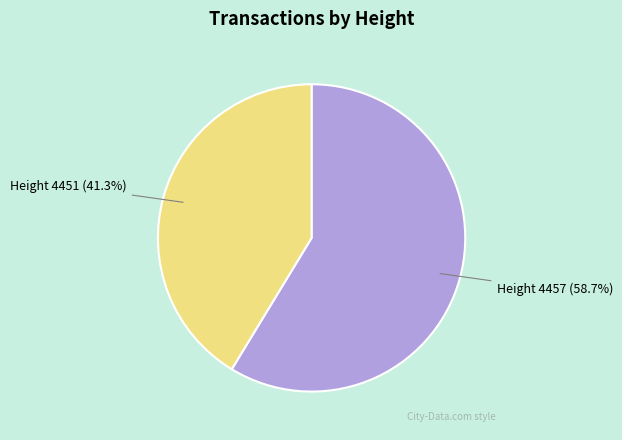

To the nearest percent, what is the average slice percentage?

50%